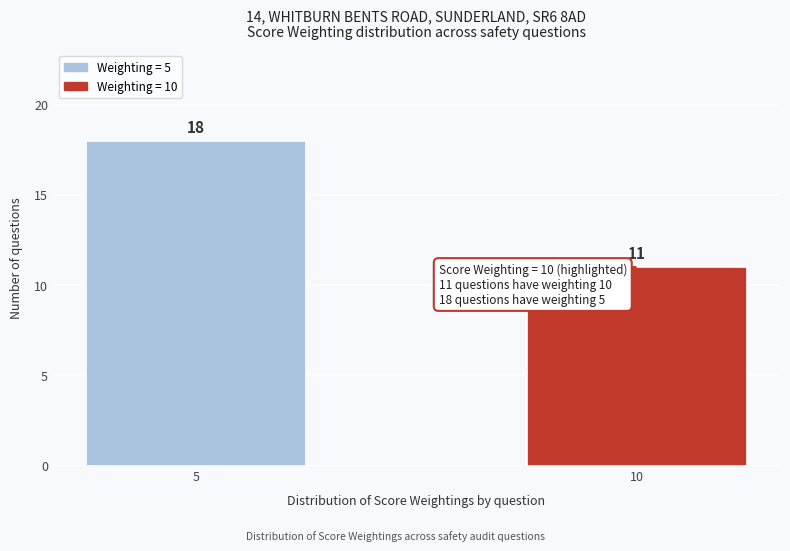

Reading left to right, what are all the values shown in this chart?

5=18	10=11